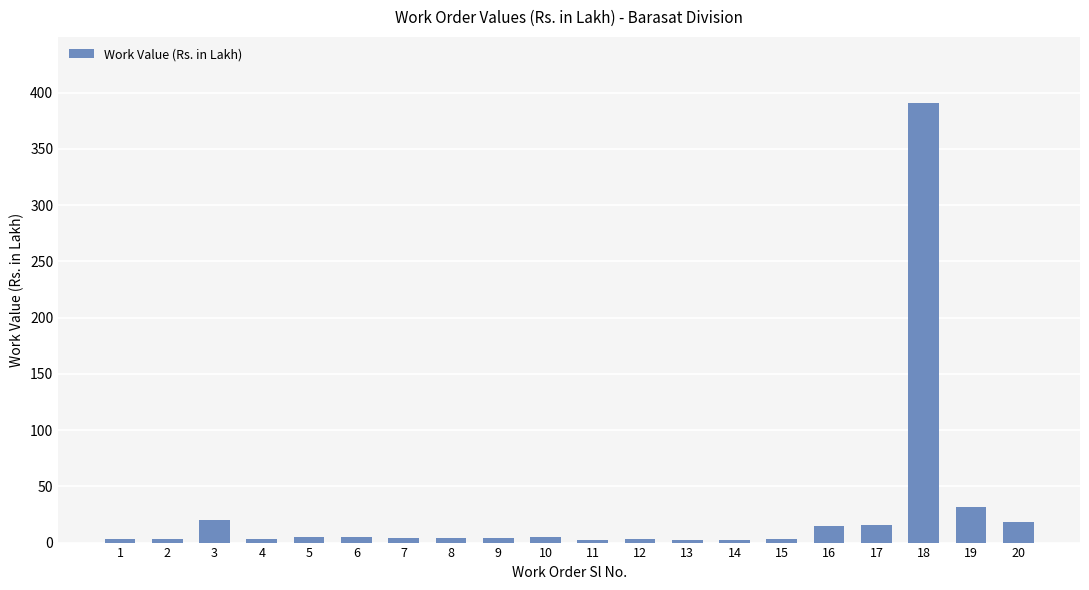

What is the maximum value shown in the chart?

390.9